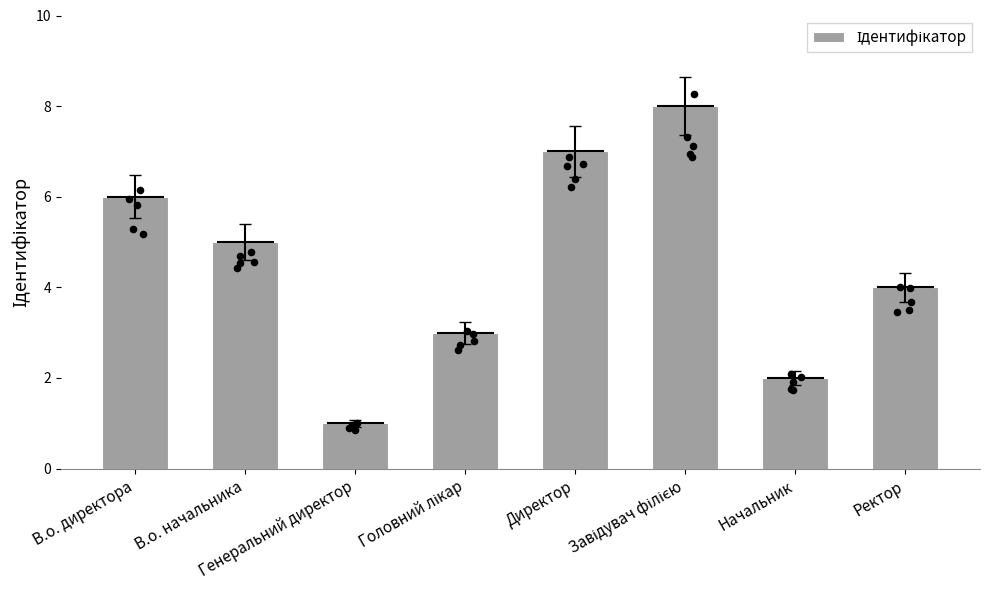

What is the ratio of the value at В.о. начальника to the value at Ректор?

1.2